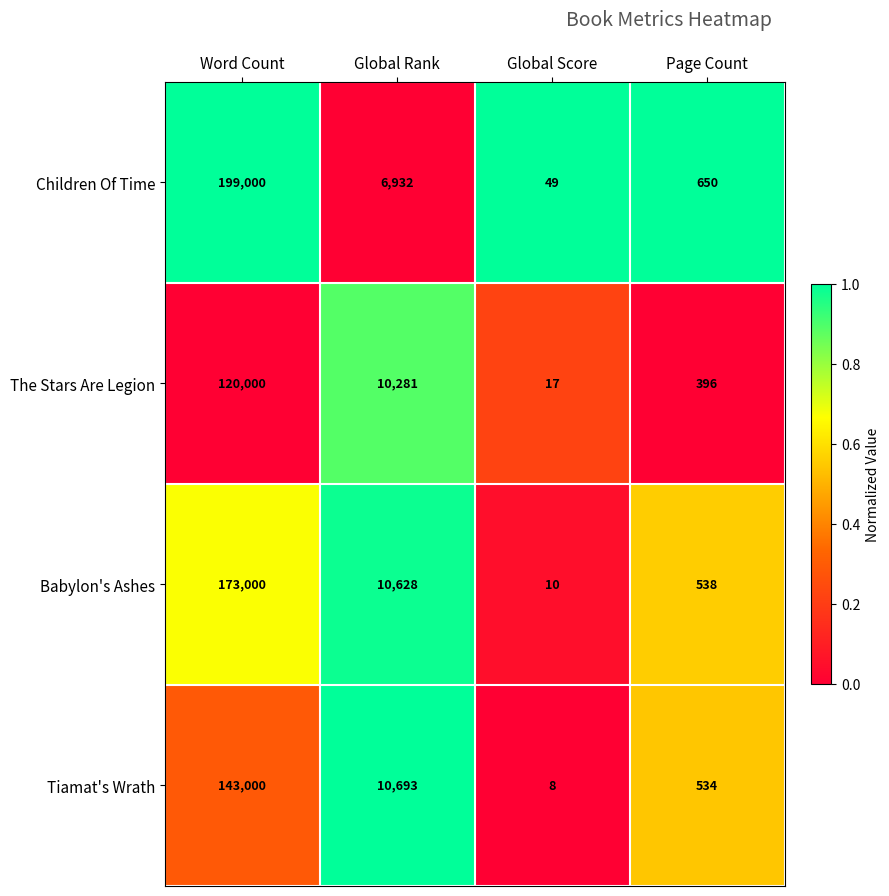

Which series has the largest total across all categories?

Children Of Time